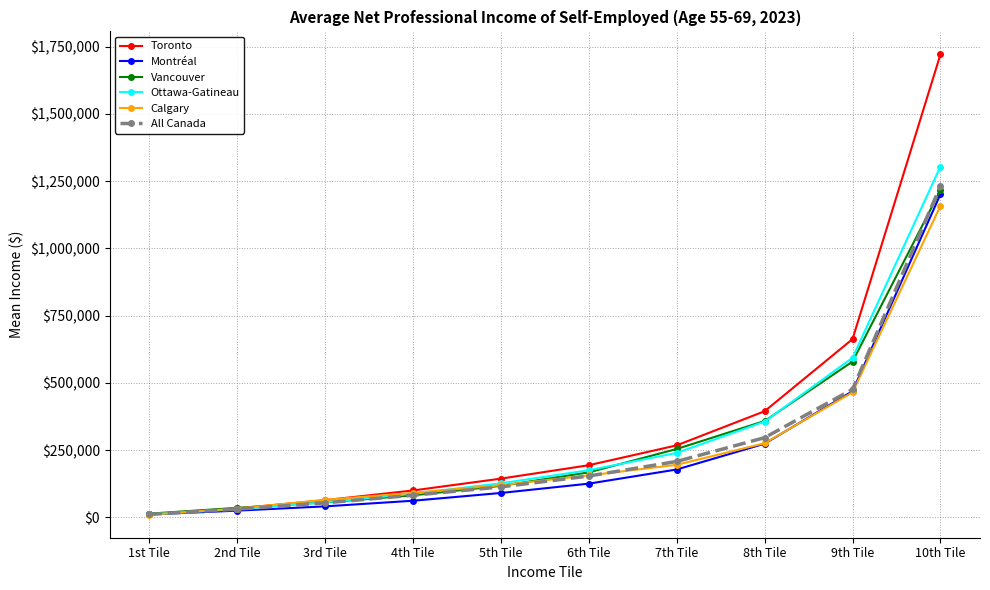

What is the difference between the maximum and second lowest values in the All Canada series?

1200870